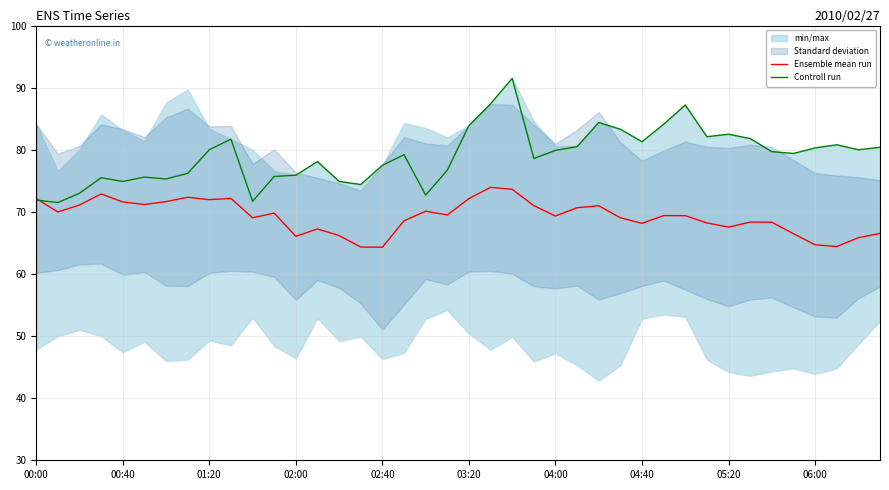

What value does the Ensemble mean run series have at 23?

71.0